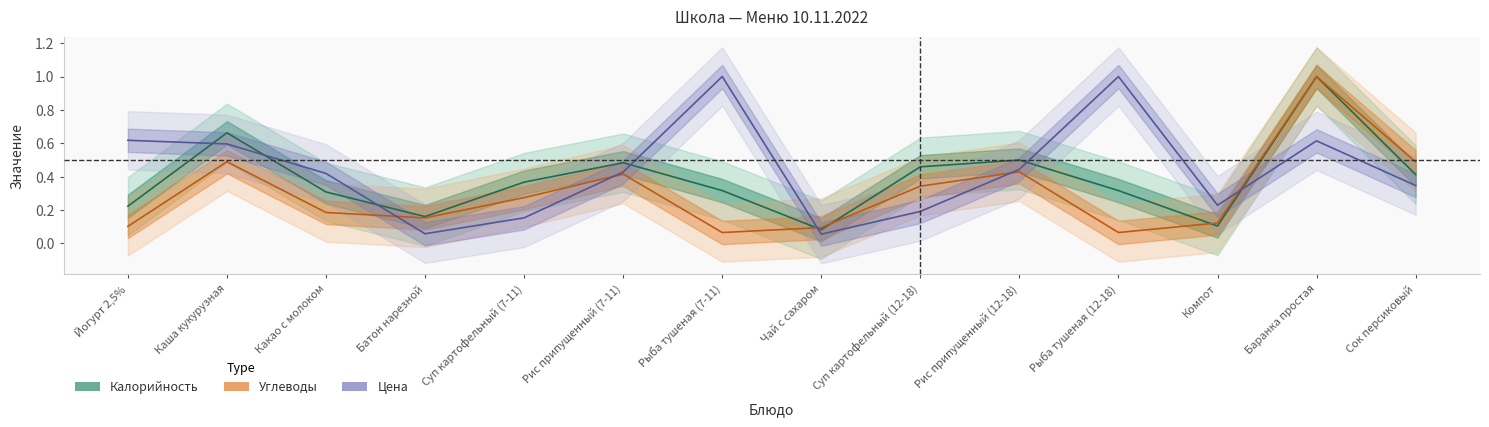

Is it true that Калорийность equals 0.1 at Чай с сахаром?

True